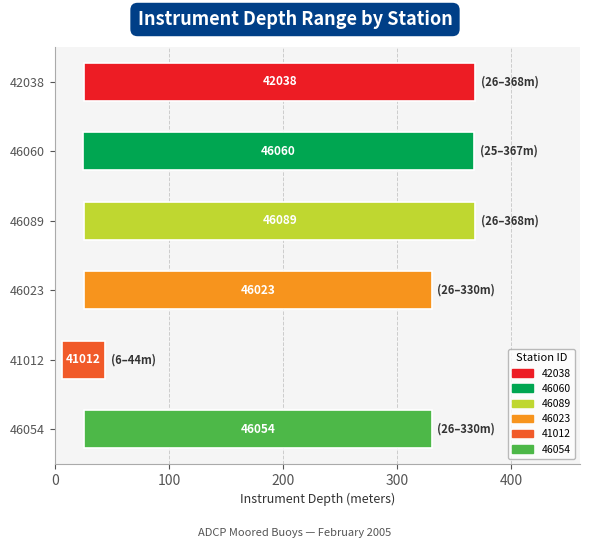

What is the change in value from 46089 to 46023?

-38